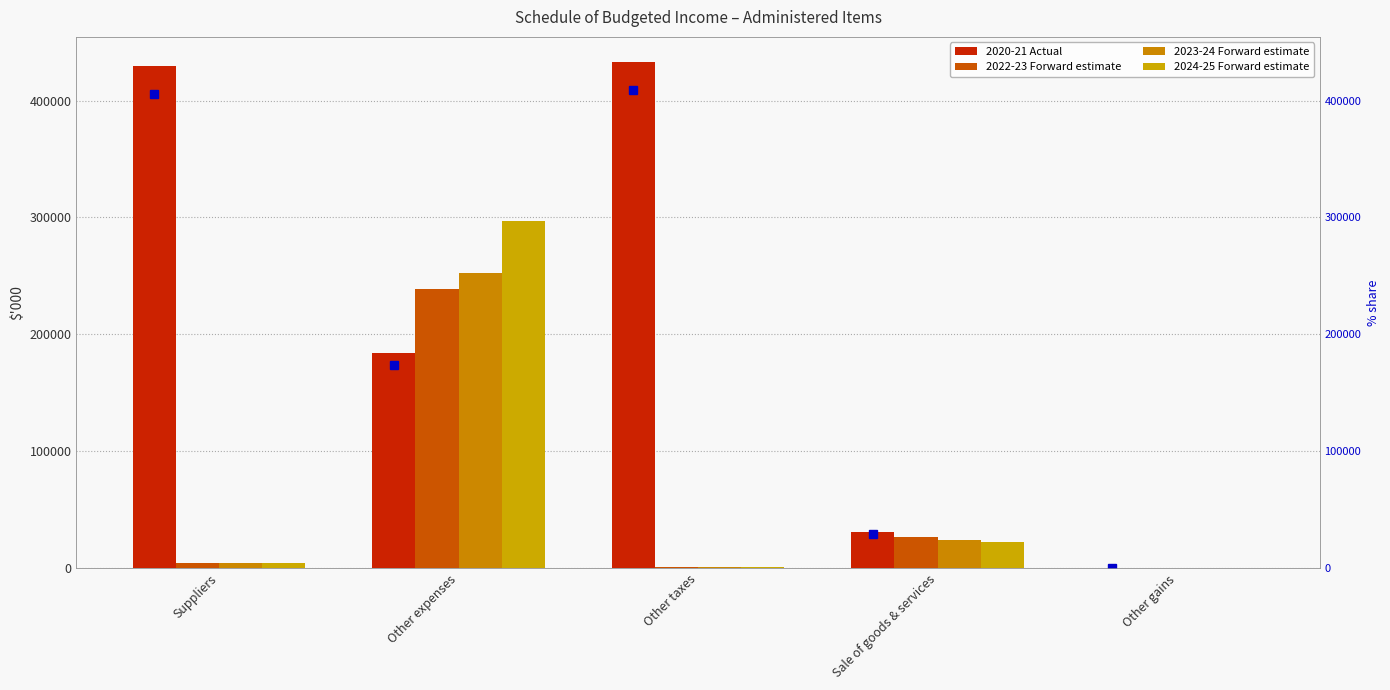

Reading left to right, list all the values displayed in this chart.

2020-21 Actual: 429524	183757	432881	30648	47
2022-23 Forward estimate: 4340	238392	1220	26932	0
2023-24 Forward estimate: 4326	252092	1220	24420	0
2024-25 Forward estimate: 4326	296695	1220	22542	0